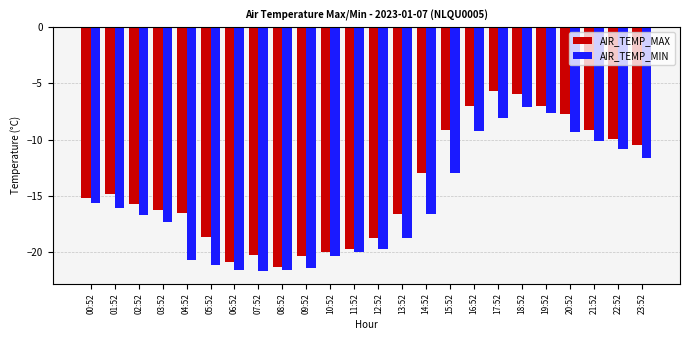

Rank the series at 03:52 from highest to lowest value.

AIR_TEMP_MAX, AIR_TEMP_MIN